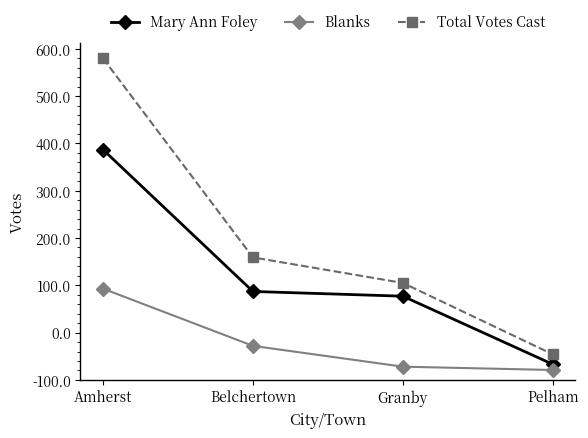

True or false: Mary Ann Foley and Blanks intersect in this chart.

False